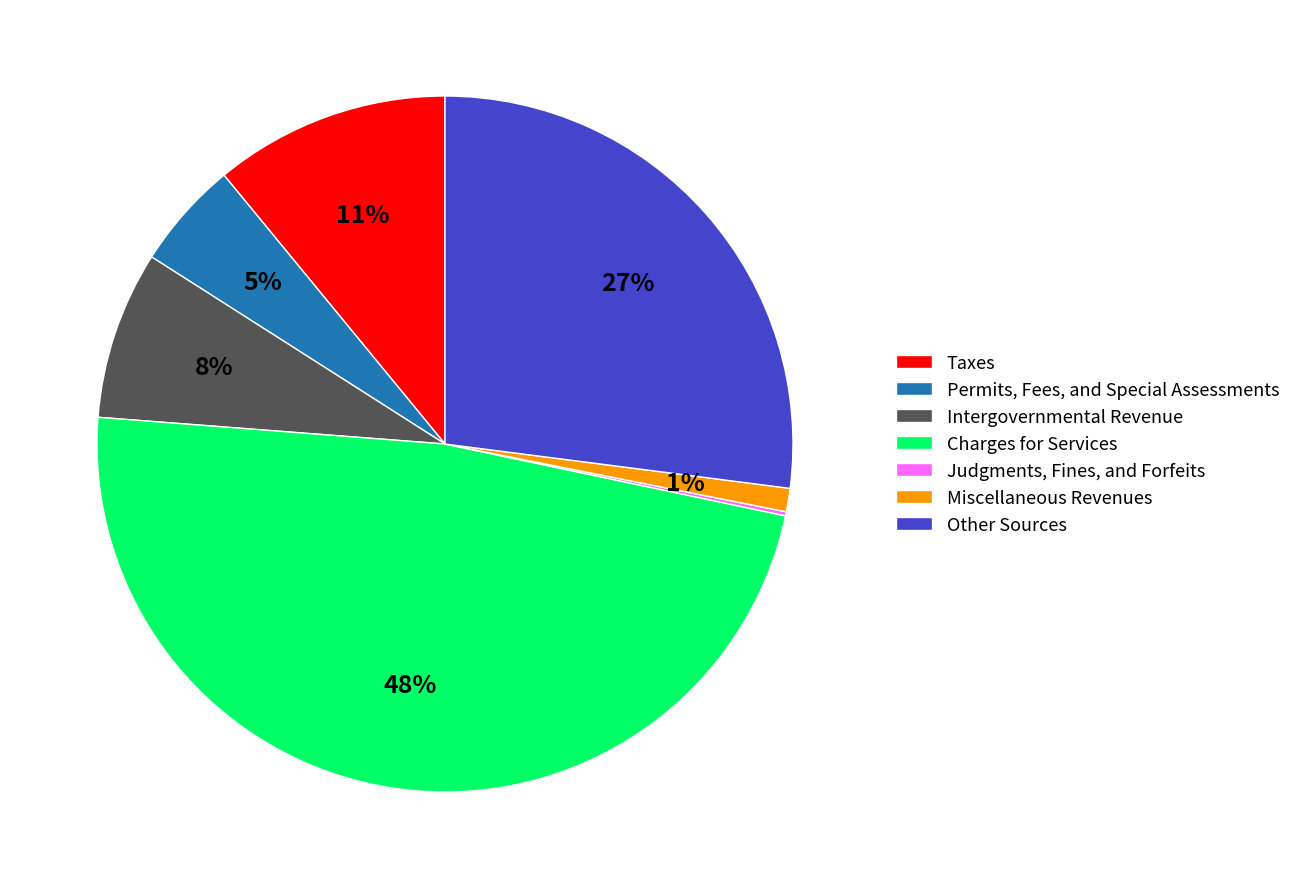

Combined, do Taxes and Intergovernmental Revenue account for over 50%?

No